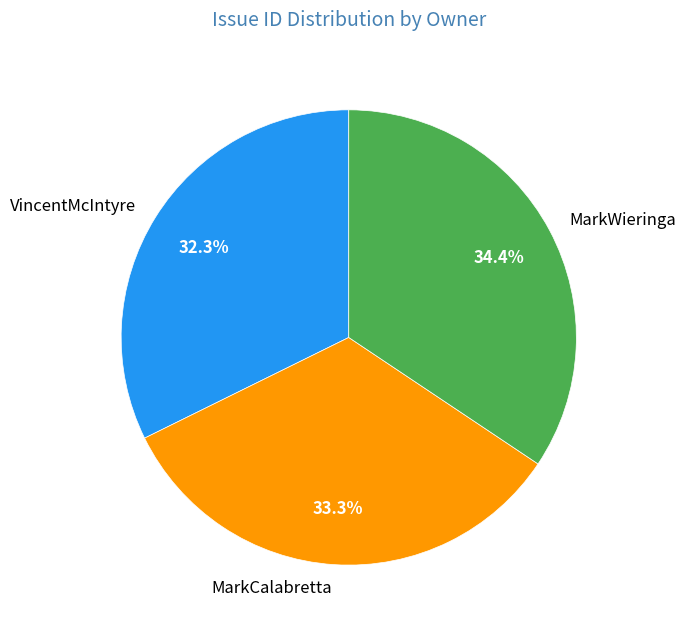

Do MarkCalabretta and MarkWieringa together represent more than half of the pie?

Yes